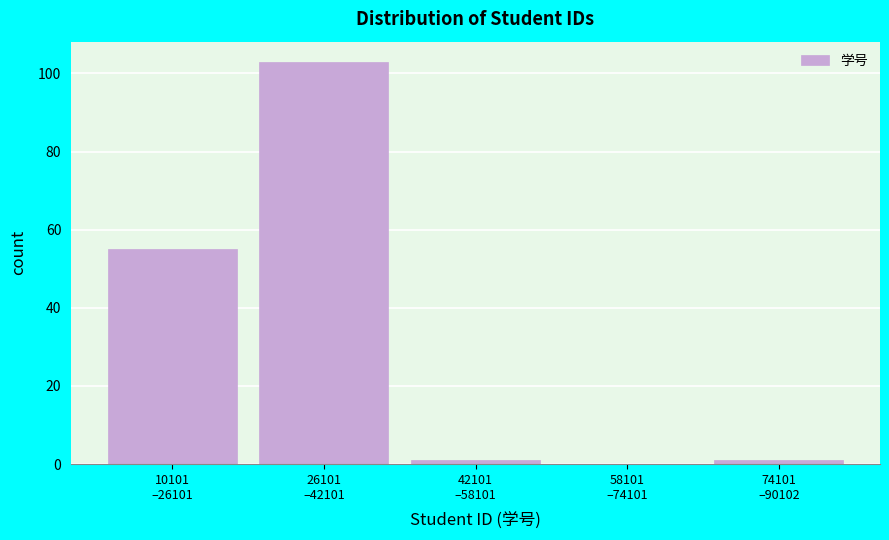

What is the maximum value shown in the chart?

103